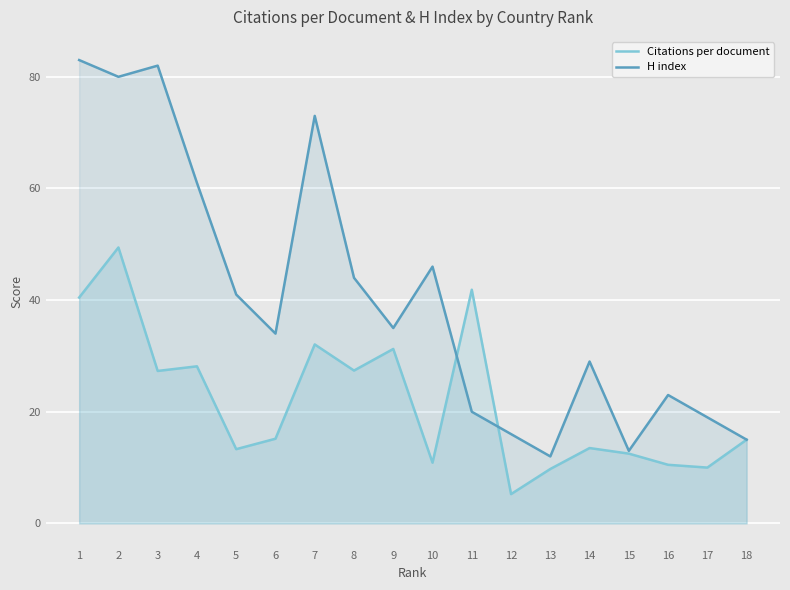

True or false: Citations per document has more than 2 interior local peaks.

True